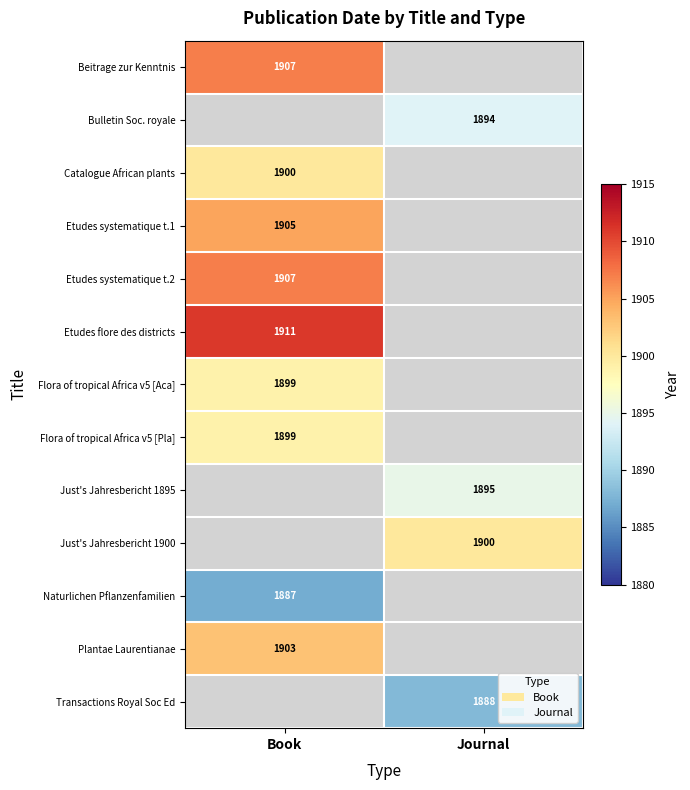

Is it true that Plantae Laurentianae equals 986 at Book?

False